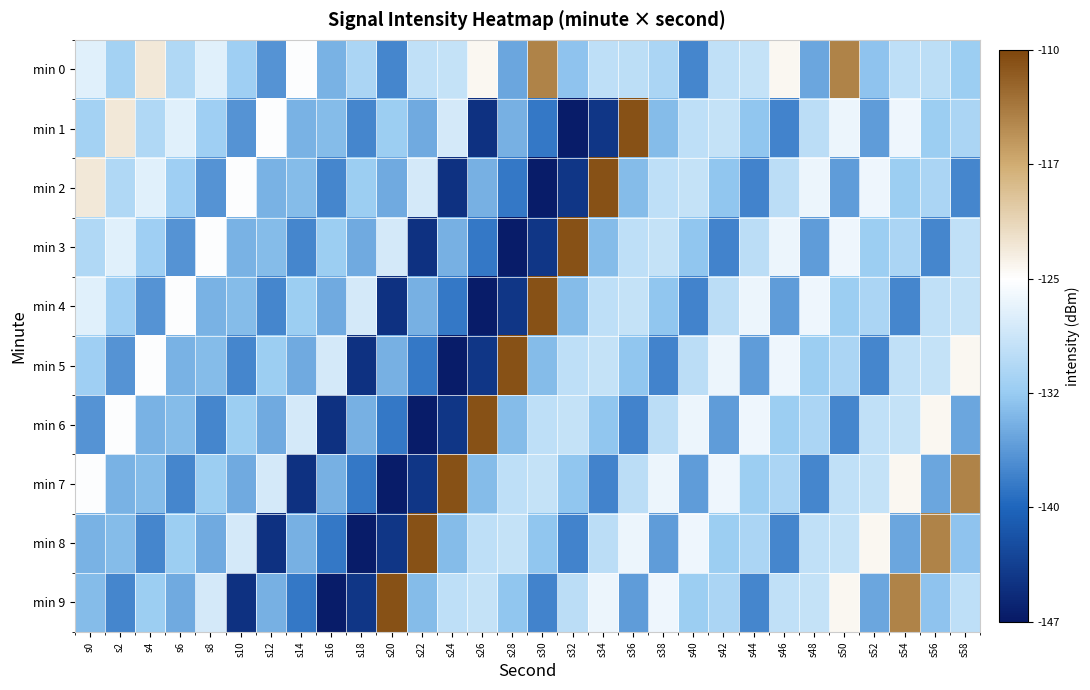

Which label corresponds to the largest value in the chart?

s36